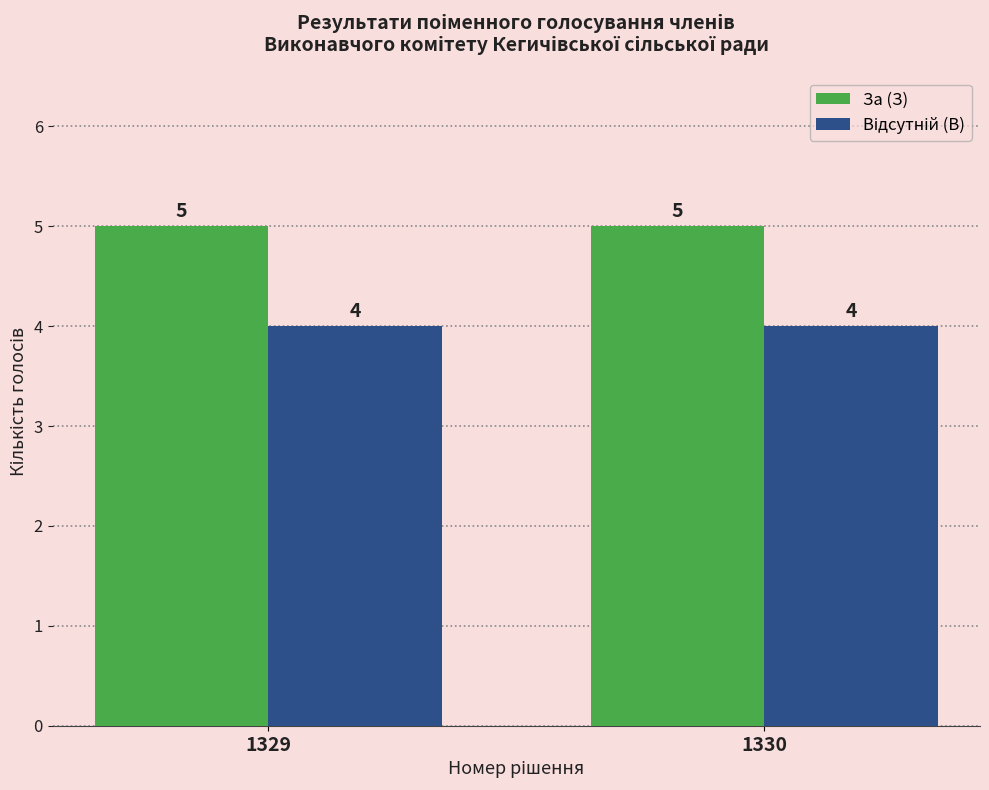

How many distinct data groups are displayed?

2